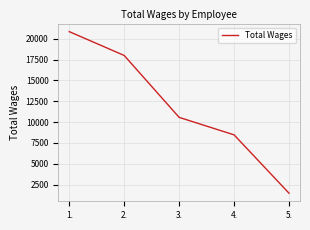

The chart shows a value of 460 at 5.. True or false?

False